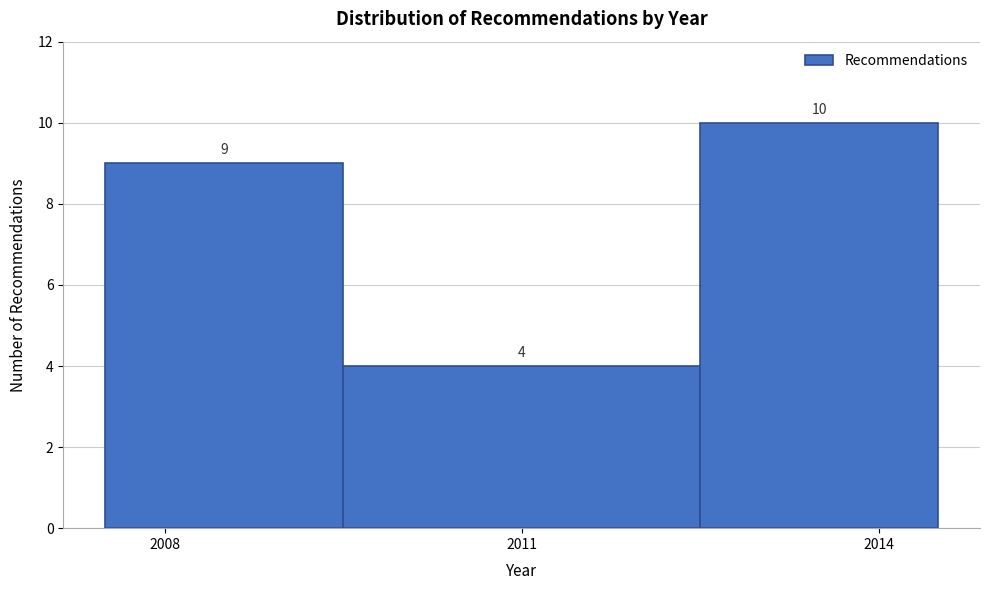

Reading left to right, list every bar in this chart as the range it spans on the x-axis followed by its height.

2007.5 to 2009.5: 9
2009.5 to 2012.5: 4
2012.5 to 2014.5: 10